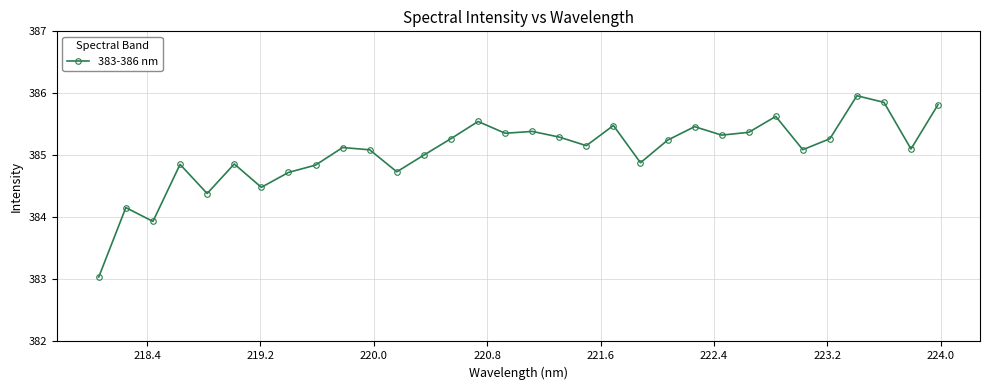

True or false: the data has more than 2 interior local peaks.

True